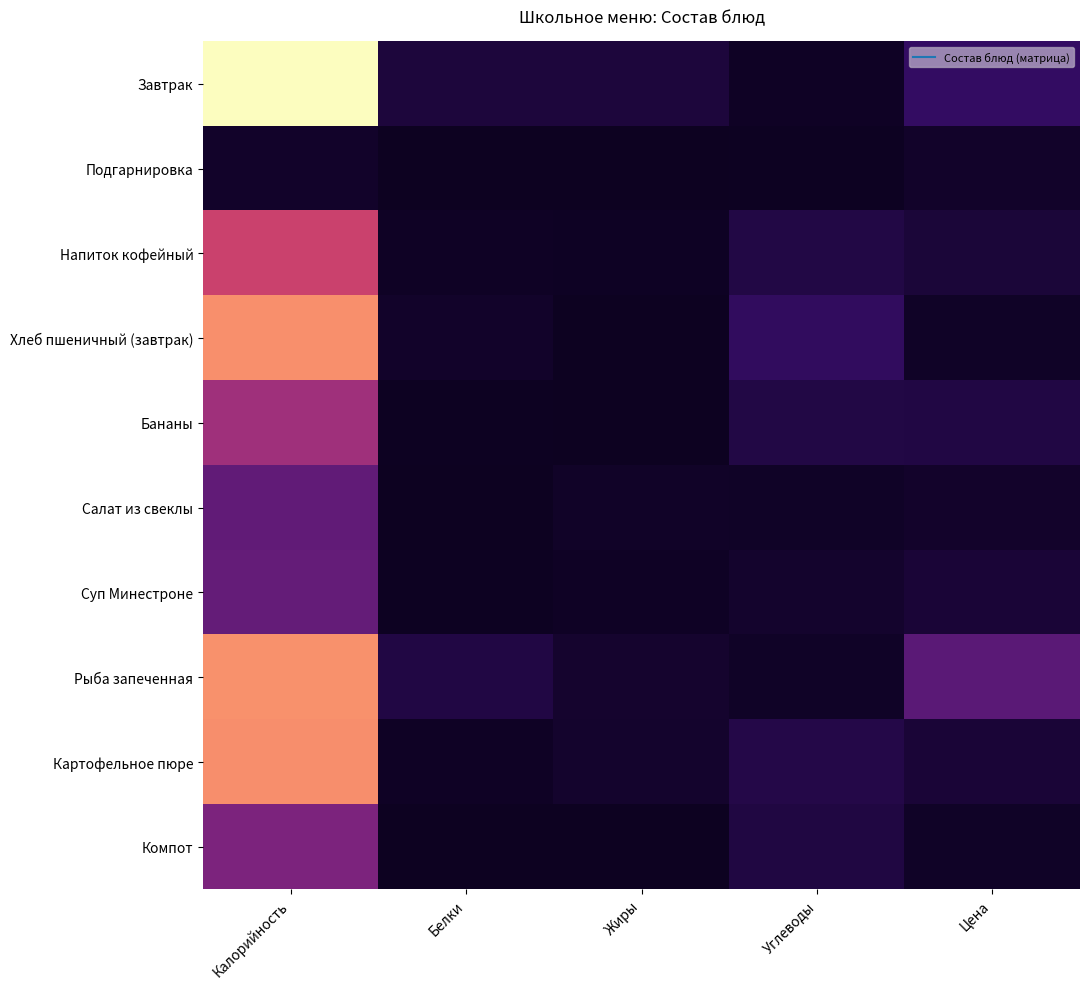

Reading right to left, list all the values displayed in this chart.

Завтрак: Цена=36.4	Углеводы=2.7	Жиры=15.7	Белки=15.4	Калорийность=215.2
Подгарнировка: Цена=5.3	Углеводы=1.0	Жиры=0.0	Белки=0.3	Калорийность=5.6
Напиток кофейный: Цена=13.5	Углеводы=20.7	Жиры=2.5	Белки=3.2	Калорийность=118.9
Хлеб пшеничный (завтрак): Цена=3.8	Углеводы=33.8	Жиры=0.7	Белки=5.5	Калорийность=164.5
Бананы: Цена=20.0	Углеводы=21.0	Жиры=0.5	Белки=1.5	Калорийность=96.0
Салат из свеклы: Цена=6.2	Углеводы=3.7	Жиры=5.1	Белки=0.8	Калорийность=63.9
Суп Минестроне: Цена=13.3	Углеводы=7.6	Жиры=3.2	Белки=1.5	Калорийность=65.2
Рыба запеченная: Цена=60.2	Углеводы=3.5	Жиры=7.8	Белки=20.2	Калорийность=165.1
Картофельное пюре: Цена=12.9	Углеводы=22.2	Жиры=6.8	Белки=3.2	Калорийность=163.8
Компот: Цена=3.5	Углеводы=18.6	Жиры=0.1	Белки=0.6	Калорийность=77.9